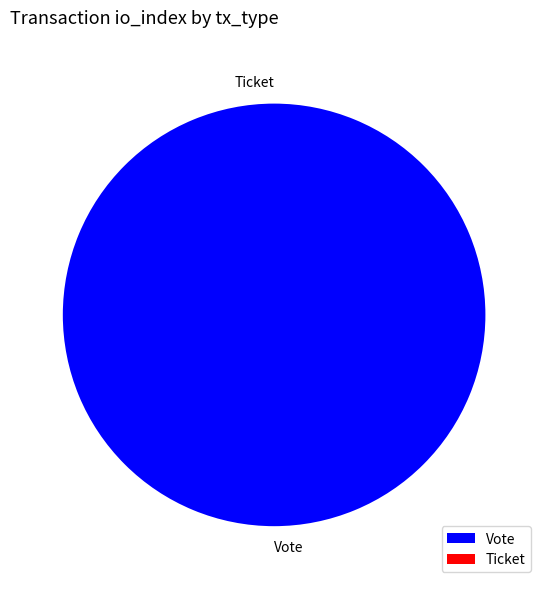

Which category accounts for the majority?

Vote